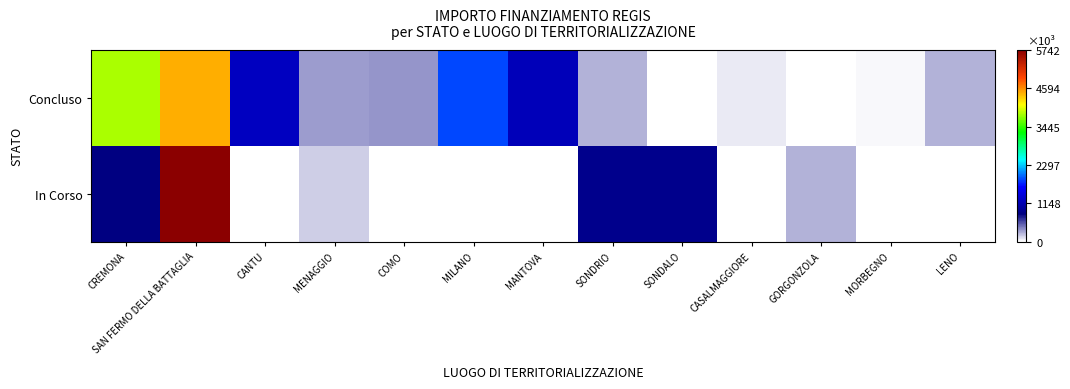

Reading left to right, list all the values displayed in this chart.

Concluso: CREMONA=3829157.0	SAN FERMO DELLA BATTAGLIA=4457086.2	CANTU=1242450.0	MENAGGIO=322047.3	COMO=344882.4	MILANO=1866366.7	MANTOVA=1206048.8	SONDRIO=247700.0	SONDALO=0.0	CASALMAGGIORE=73200.0	GORGONZOLA=0.0	MORBEGNO=36600.0	LENO=269021.9
In Corso: CREMONA=833874.0	SAN FERMO DELLA BATTAGLIA=5742257.7	CANTU=0.0	MENAGGIO=165553.7	COMO=0.0	MILANO=0.0	MANTOVA=0.0	SONDRIO=914000.0	SONDALO=914000.0	CASALMAGGIORE=0.0	GORGONZOLA=249400.0	MORBEGNO=0.0	LENO=0.0